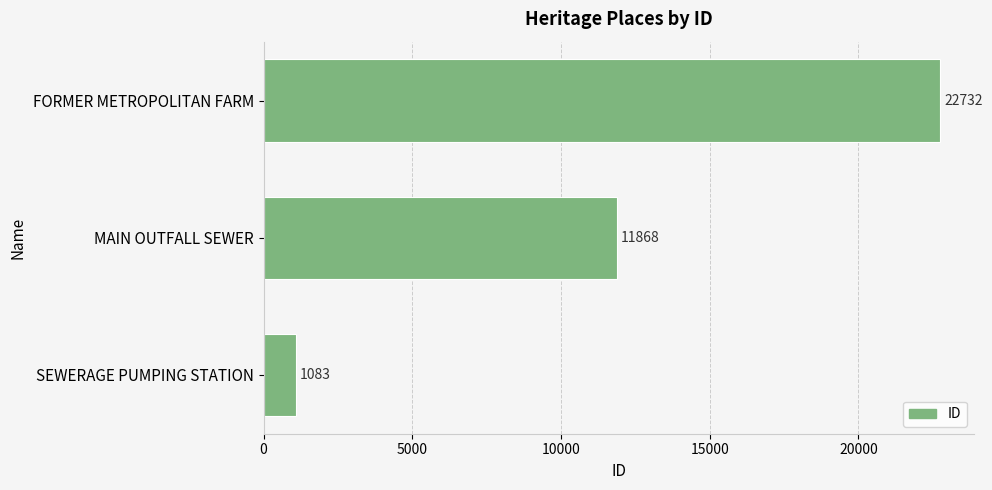

The chart shows a value of 22732 at FORMER METROPOLITAN FARM. True or false?

True